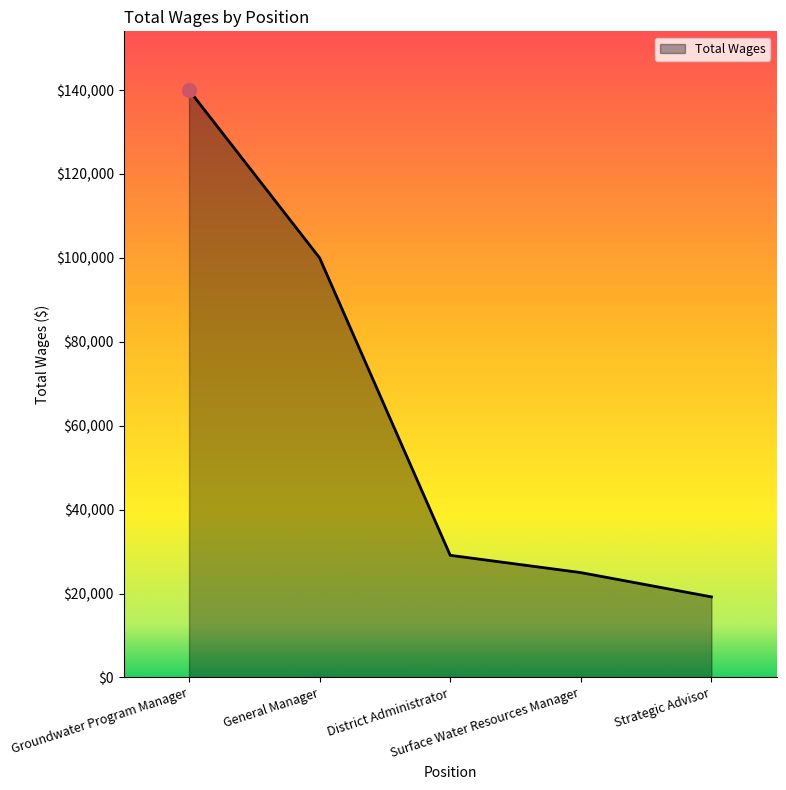

True or false: the data shows 19210 at Strategic Advisor.

True